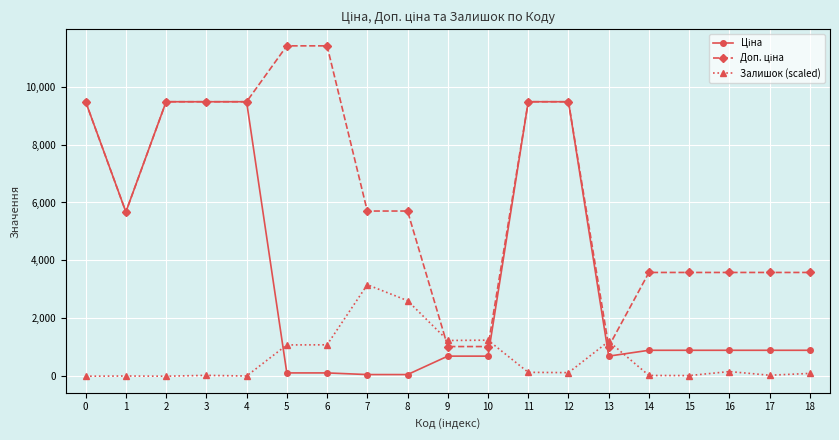

True or false: Залишок (scaled) has more than 2 interior local peaks.

True